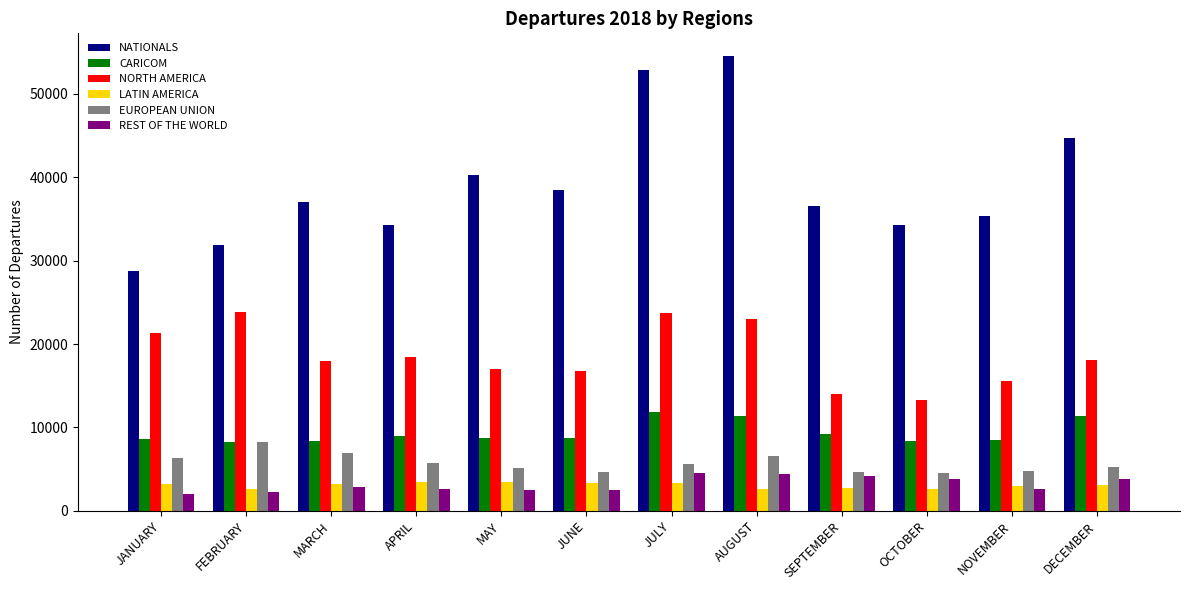

What is the difference between the maximum and minimum values in the REST OF THE WORLD series?

2556